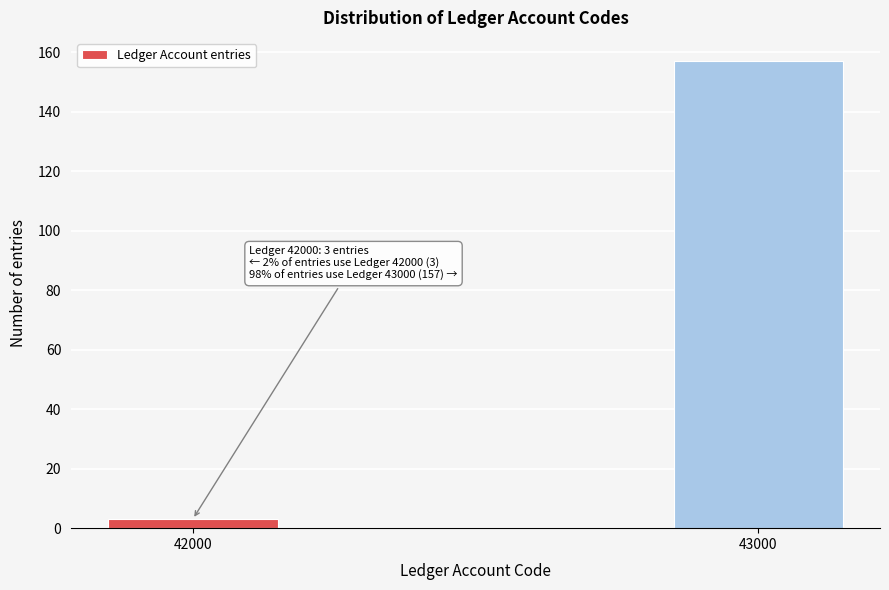

Reading right to left, list all the values displayed in this chart.

157	3